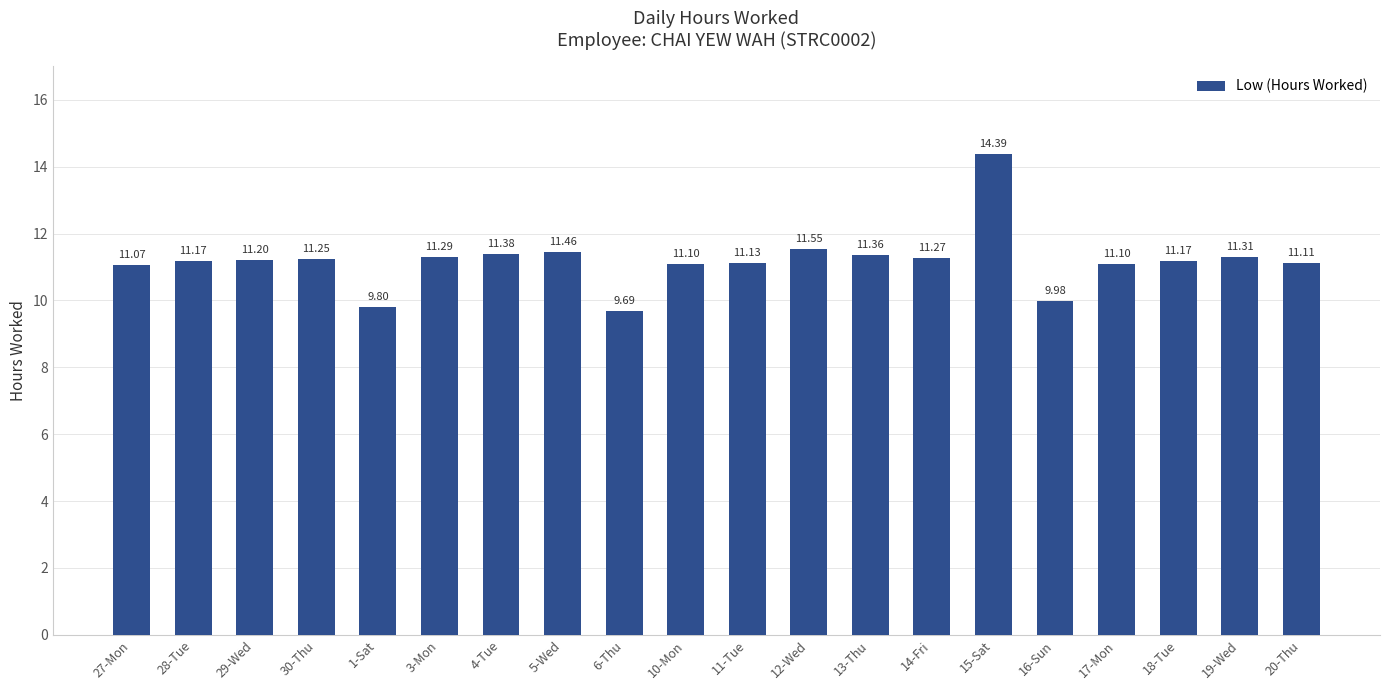

What position from the left is 11-Tue?

11